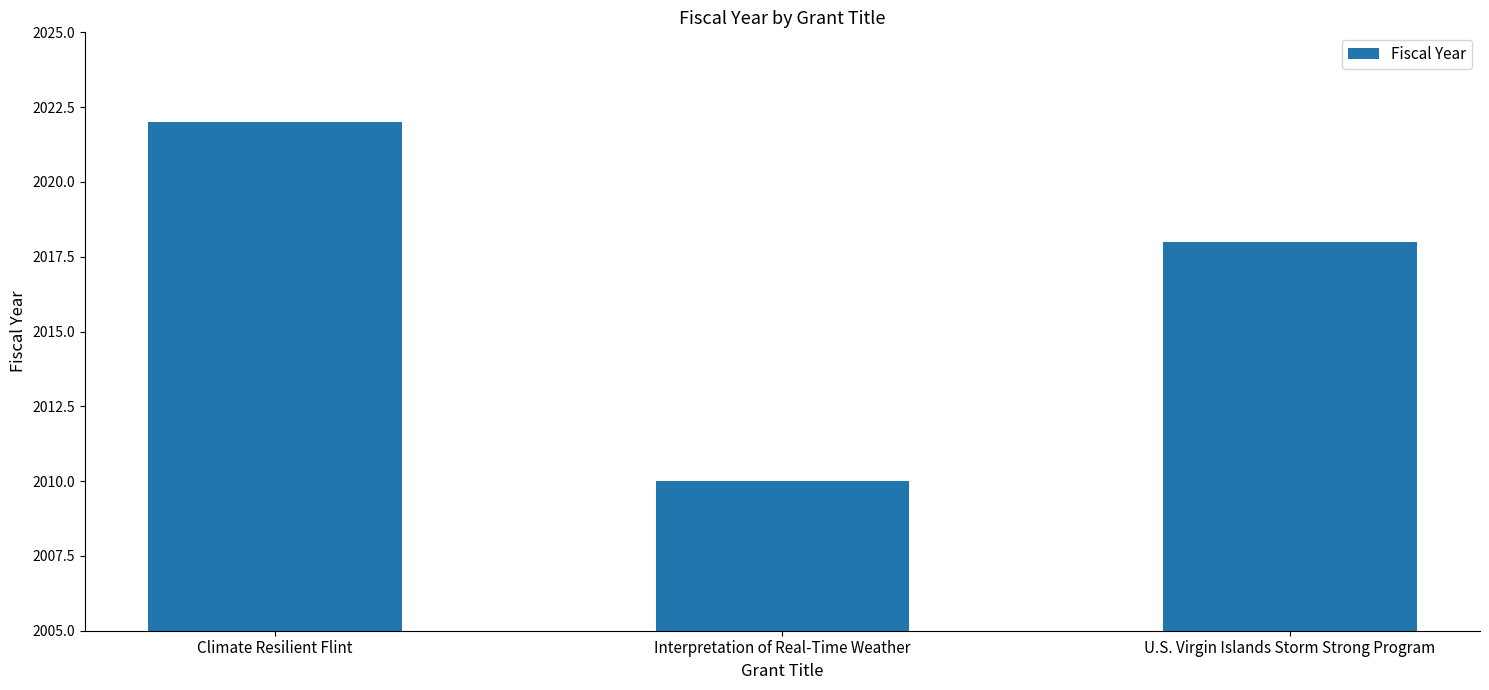

What is the sum of all values?

6050